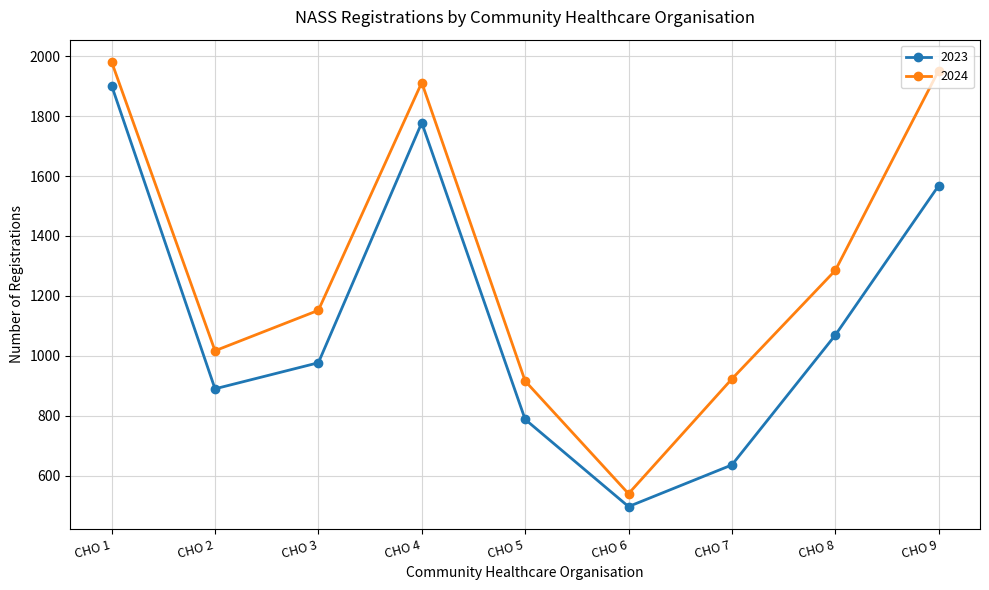

The value of 2023 at CHO 2 is 1572. True or false?

False